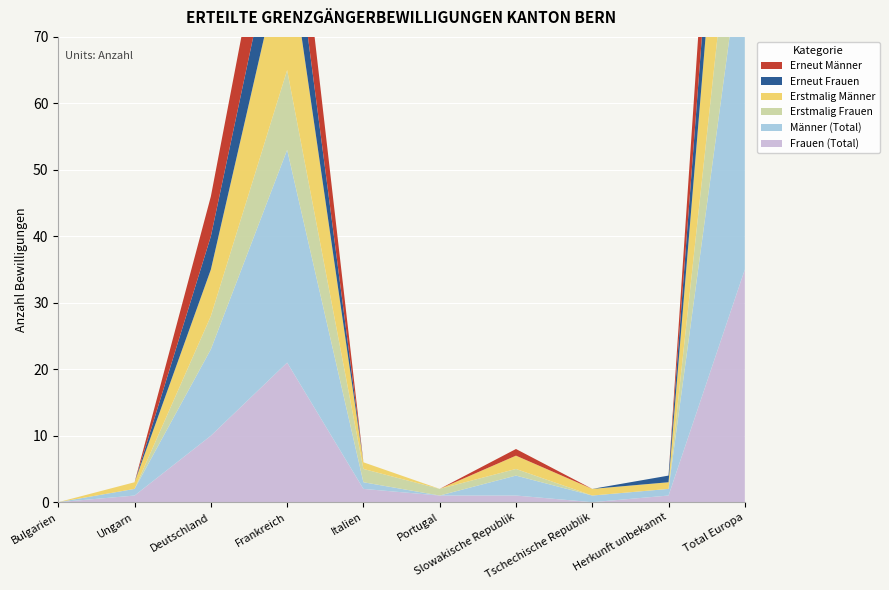

Reading right to left, extract all data points from this chart.

Frauen (Total): Total Europa=35	Herkunft unbekannt=1	Tschechische Republik=0	Slowakische Republik=1	Portugal=1	Italien=2	Frankreich=21	Deutschland=10	Ungarn=1	Bulgarien=0
Männer (Total): Total Europa=52	Herkunft unbekannt=1	Tschechische Republik=1	Slowakische Republik=3	Portugal=0	Italien=1	Frankreich=32	Deutschland=13	Ungarn=1	Bulgarien=0
Erstmalig Frauen: Total Europa=21	Herkunft unbekannt=0	Tschechische Republik=0	Slowakische Republik=1	Portugal=1	Italien=2	Frankreich=12	Deutschland=5	Ungarn=0	Bulgarien=0
Erstmalig Männer: Total Europa=33	Herkunft unbekannt=1	Tschechische Republik=1	Slowakische Republik=2	Portugal=0	Italien=1	Frankreich=20	Deutschland=7	Ungarn=1	Bulgarien=0
Erneut Frauen: Total Europa=14	Herkunft unbekannt=1	Tschechische Republik=0	Slowakische Republik=0	Portugal=0	Italien=0	Frankreich=9	Deutschland=5	Ungarn=0	Bulgarien=0
Erneut Männer: Total Europa=19	Herkunft unbekannt=0	Tschechische Republik=0	Slowakische Republik=1	Portugal=0	Italien=0	Frankreich=12	Deutschland=6	Ungarn=0	Bulgarien=0